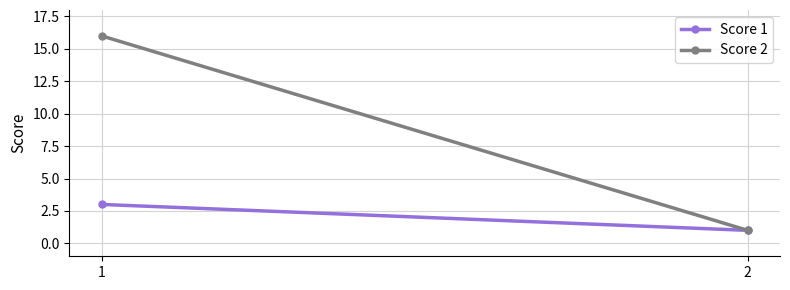

What is the total value across all series at 1?

19